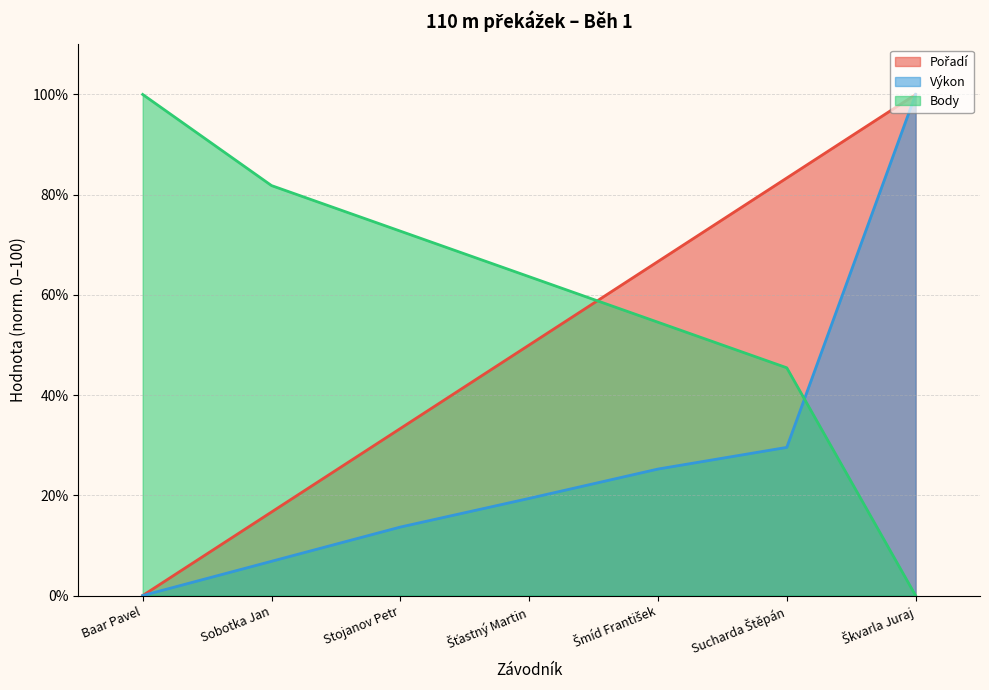

Which series has the largest range (max minus min)?

Pořadí